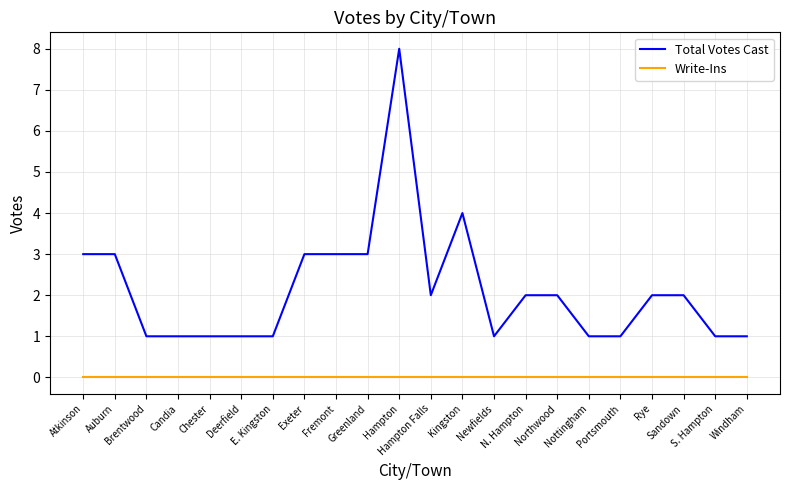

Which series has the widest spread of values?

Total Votes Cast